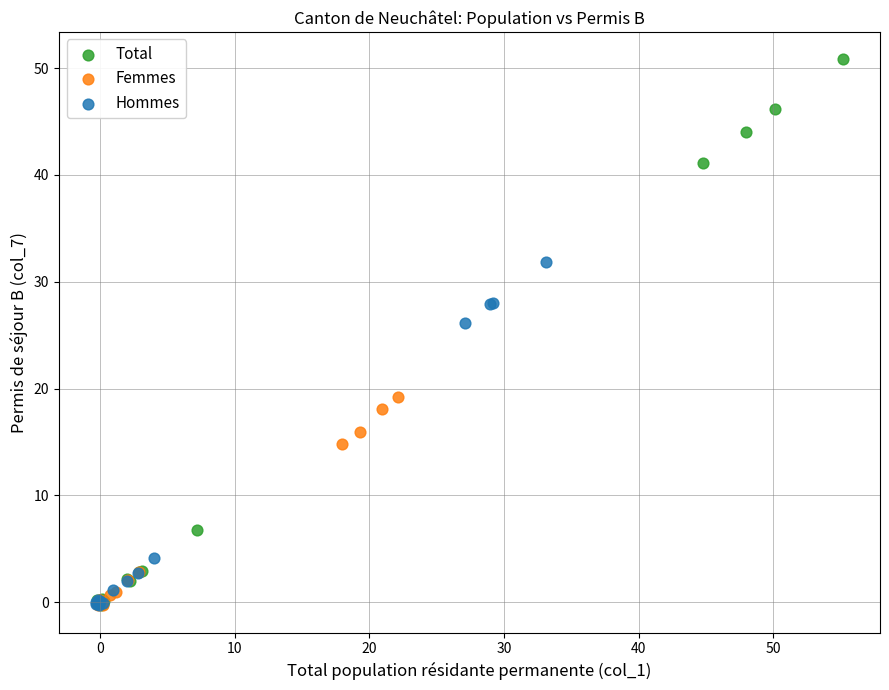

Which series has the largest Y range (max minus min)?

Total